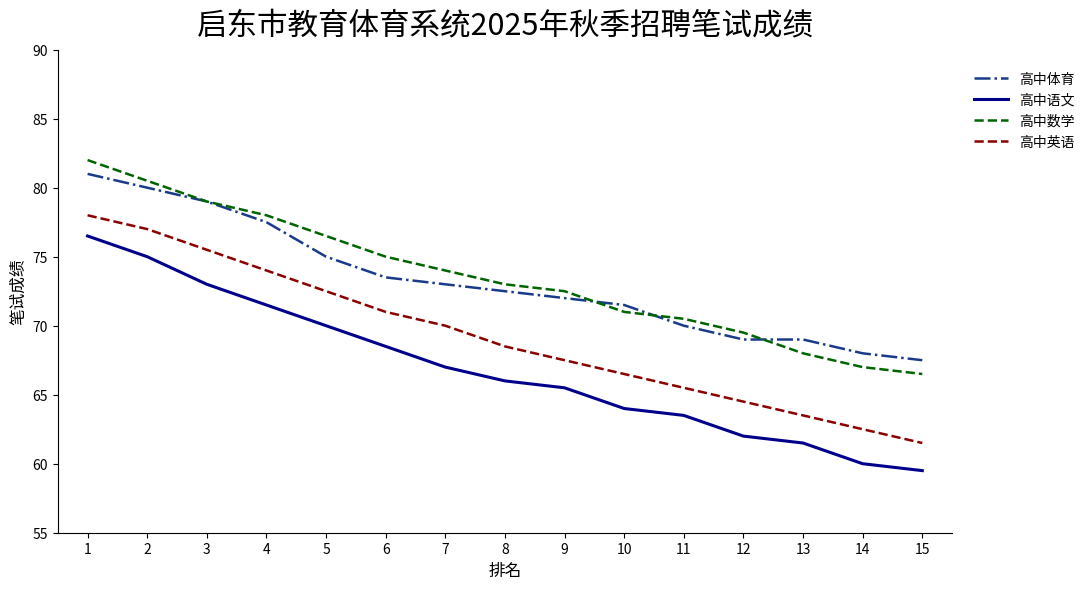

Reading left to right, transcribe all the data shown in this chart.

高中体育: 1=81.0	2=80.0	3=79.0	4=77.5	5=75.0	6=73.5	7=73.0	8=72.5	9=72.0	10=71.5	11=70.0	12=69.0	13=69.0	14=68.0	15=67.5
高中语文: 1=76.5	2=75.0	3=73.0	4=71.5	5=70.0	6=68.5	7=67.0	8=66.0	9=65.5	10=64.0	11=63.5	12=62.0	13=61.5	14=60.0	15=59.5
高中数学: 1=82.0	2=80.5	3=79.0	4=78.0	5=76.5	6=75.0	7=74.0	8=73.0	9=72.5	10=71.0	11=70.5	12=69.5	13=68.0	14=67.0	15=66.5
高中英语: 1=78.0	2=77.0	3=75.5	4=74.0	5=72.5	6=71.0	7=70.0	8=68.5	9=67.5	10=66.5	11=65.5	12=64.5	13=63.5	14=62.5	15=61.5